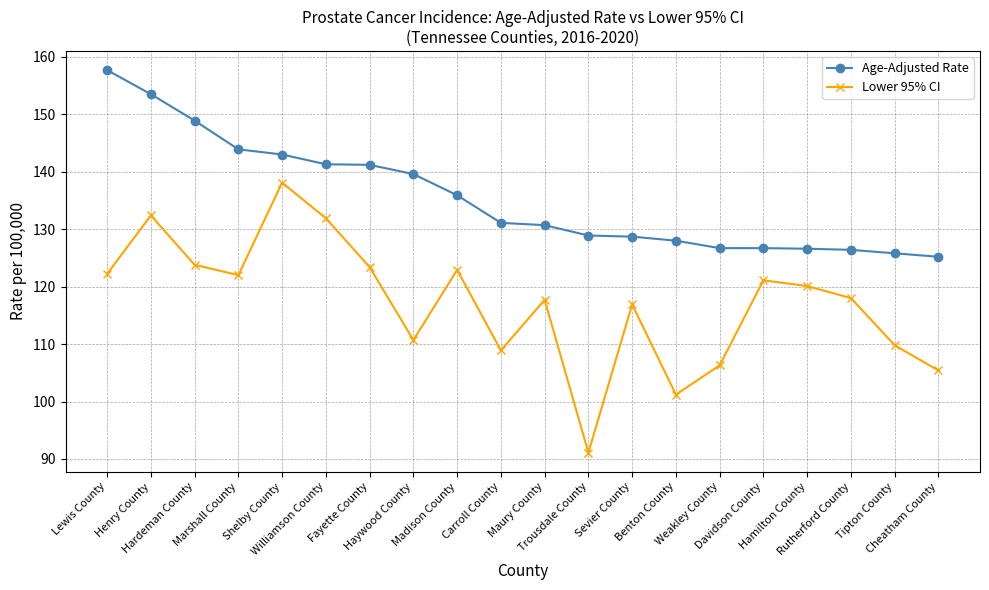

In Lower 95% CI, how many points are lower than both neighbors (excluding endpoints)?

5